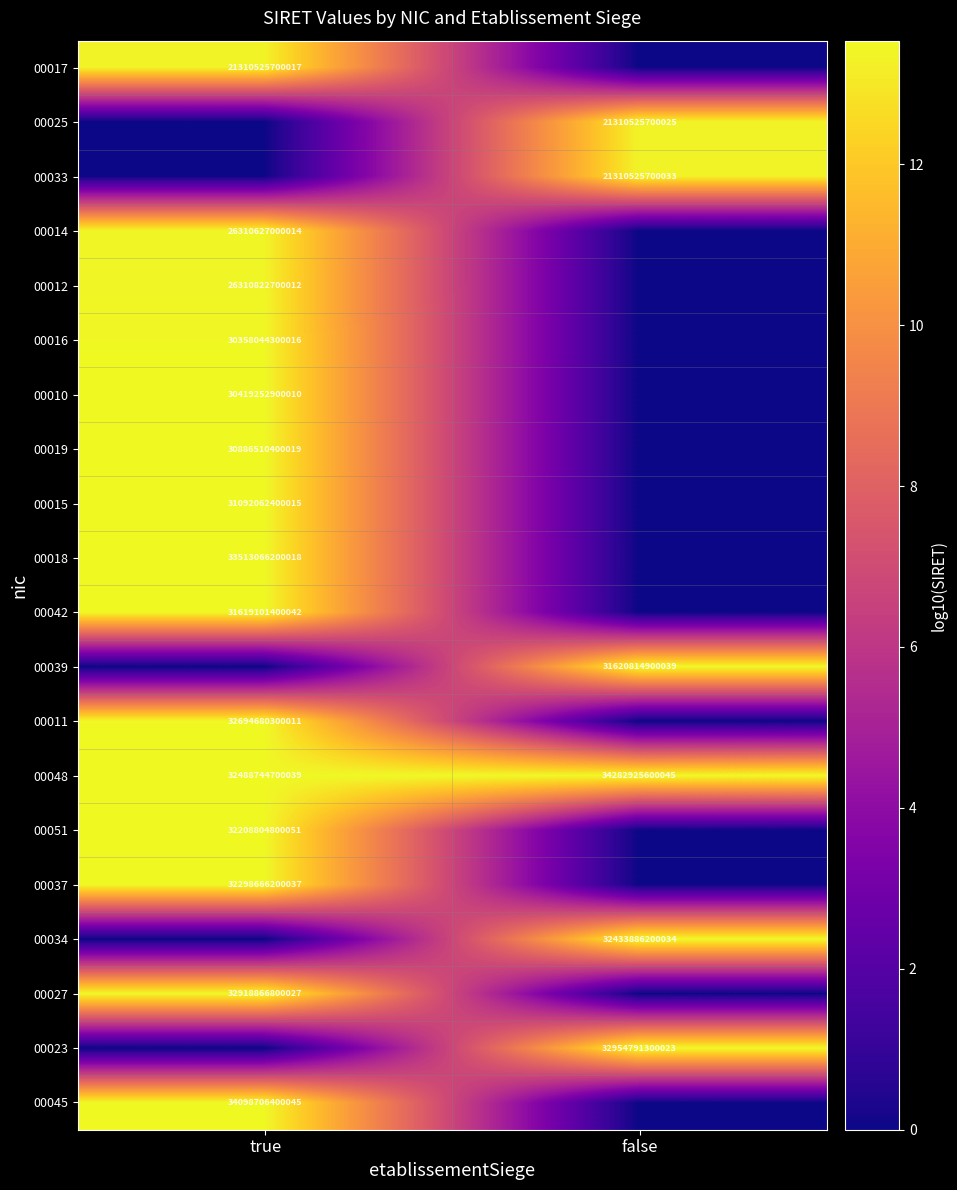

The value of 00014 at true is 6603865920229. True or false?

False